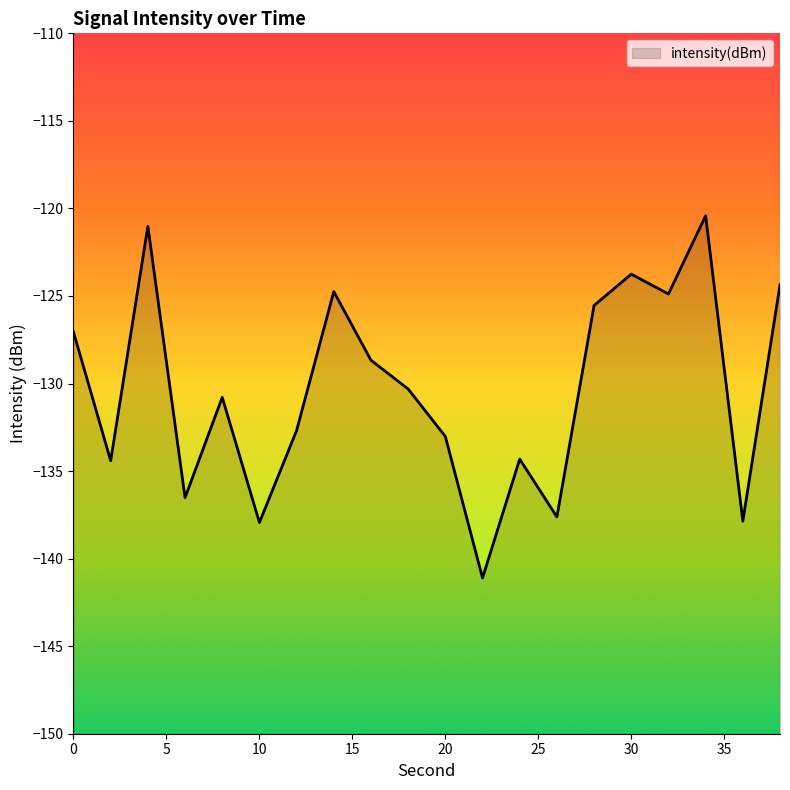

At which label is the value closest to -130?

18